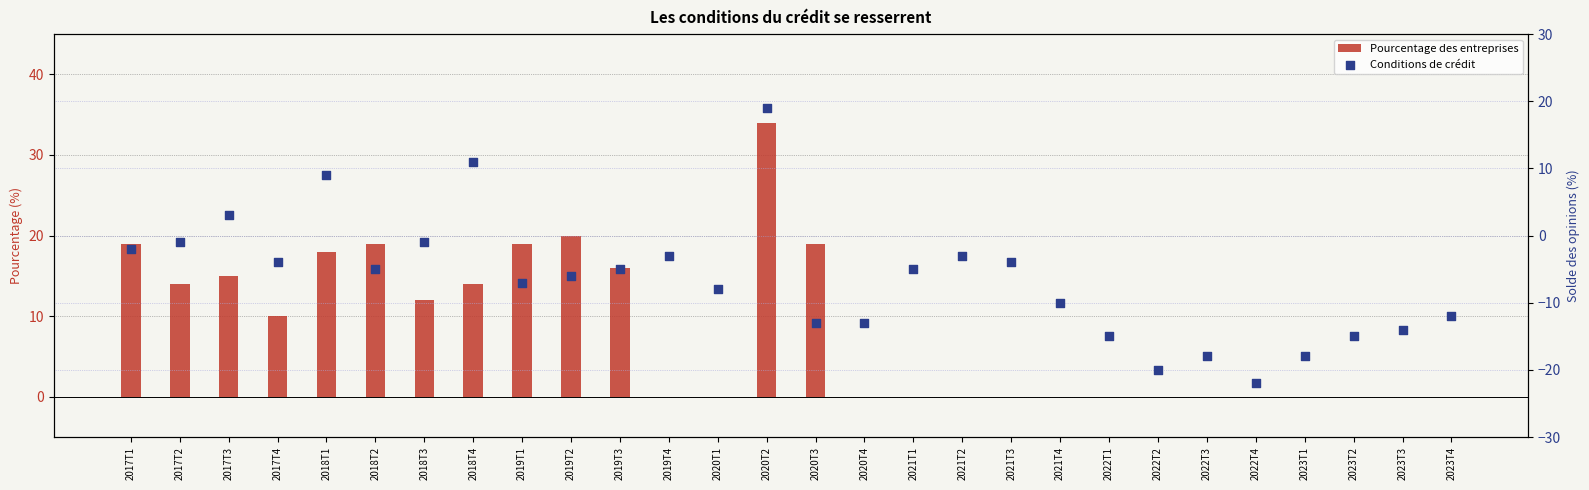

Is the value of Pourcentage des entreprises at 2019T2 greater than the value of Conditions de crédit at 2019T4?

Yes